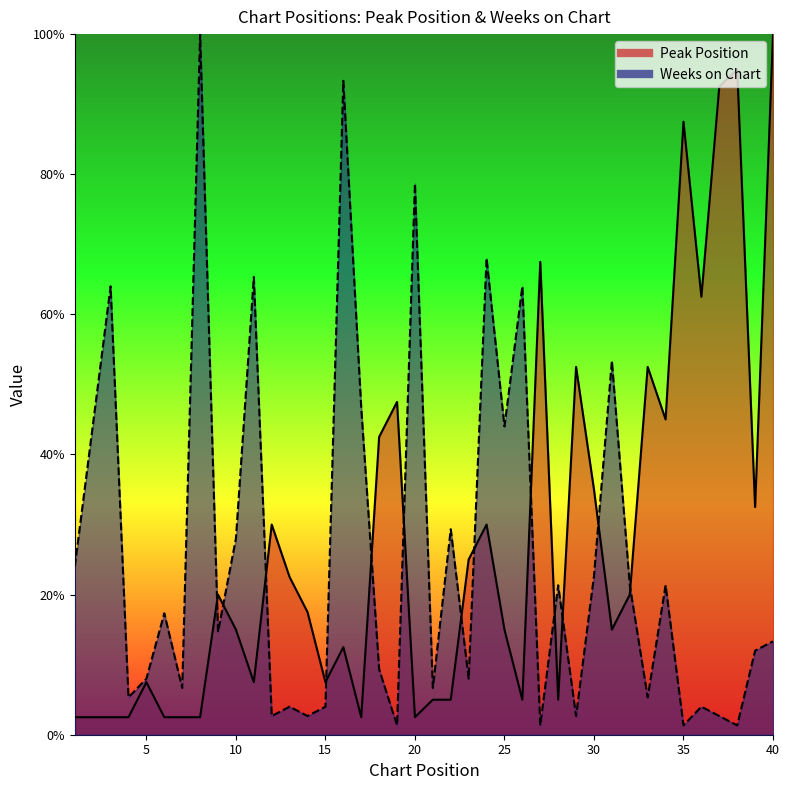

True or false: Weeks on Chart has more than 0 points higher than both neighbors.

True